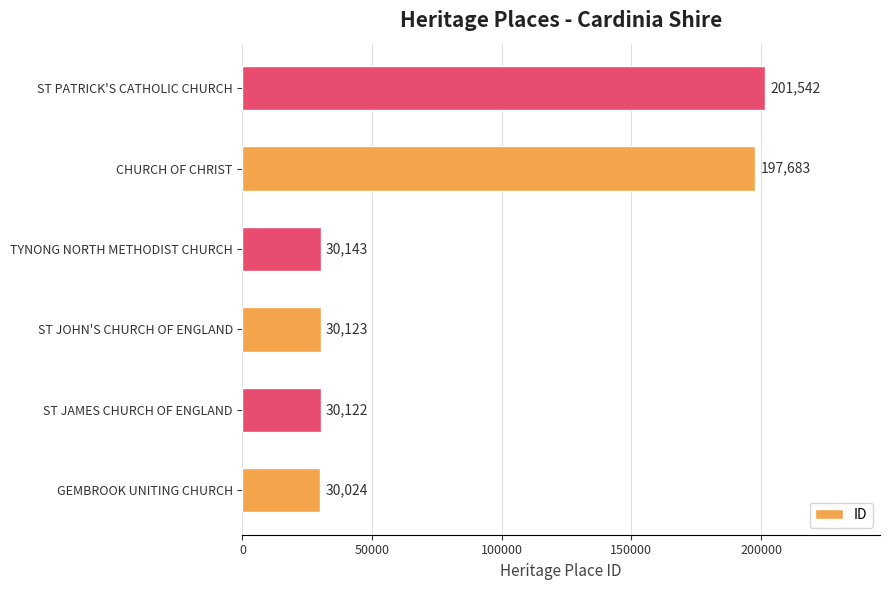

Rank the categories by value from highest to lowest.

ST PATRICK'S CATHOLIC CHURCH, CHURCH OF CHRIST, TYNONG NORTH METHODIST CHURCH, ST JOHN'S CHURCH OF ENGLAND, ST JAMES CHURCH OF ENGLAND, GEMBROOK UNITING CHURCH